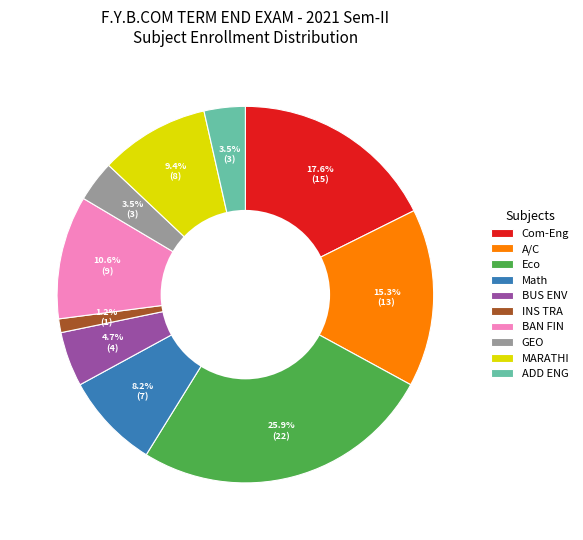

What percentage is NOT represented by MARATHI?

90.6%